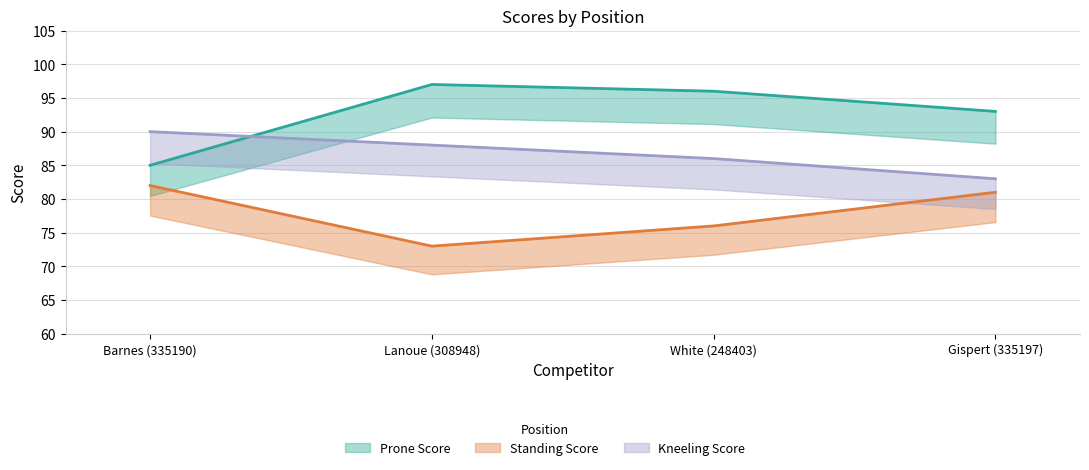

Reading left to right, what are all the values shown in this chart?

Prone Score: Barnes (335190)=85	Lanoue (308948)=97	White (248403)=96	Gispert (335197)=93
Standing Score: Barnes (335190)=82	Lanoue (308948)=73	White (248403)=76	Gispert (335197)=81
Kneeling Score: Barnes (335190)=90	Lanoue (308948)=88	White (248403)=86	Gispert (335197)=83